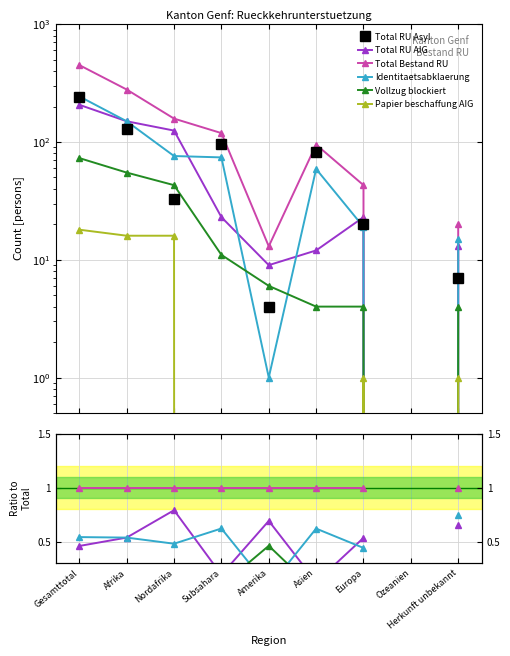

At which label is Vollzug blockiert closest to 0?

Asien